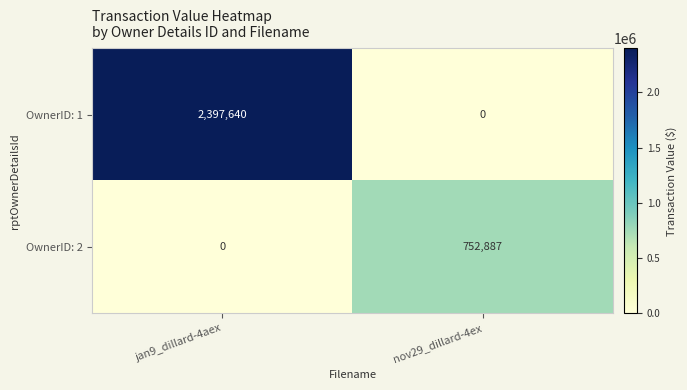

Between jan9_dillard-4aex and nov29_dillard-4ex, which series saw the biggest shift?

OwnerID: 1